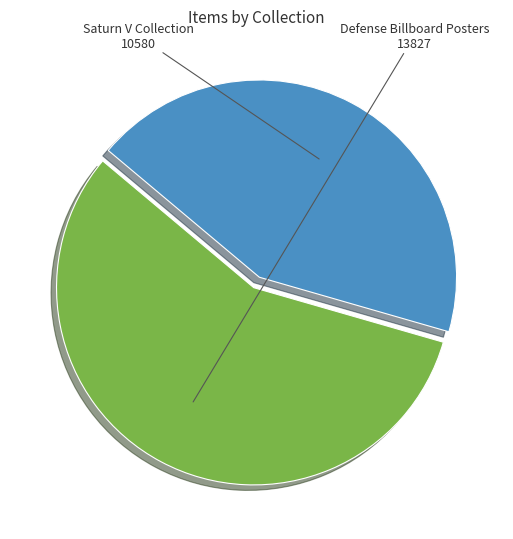

Which slice is the smallest?

Saturn V Collection